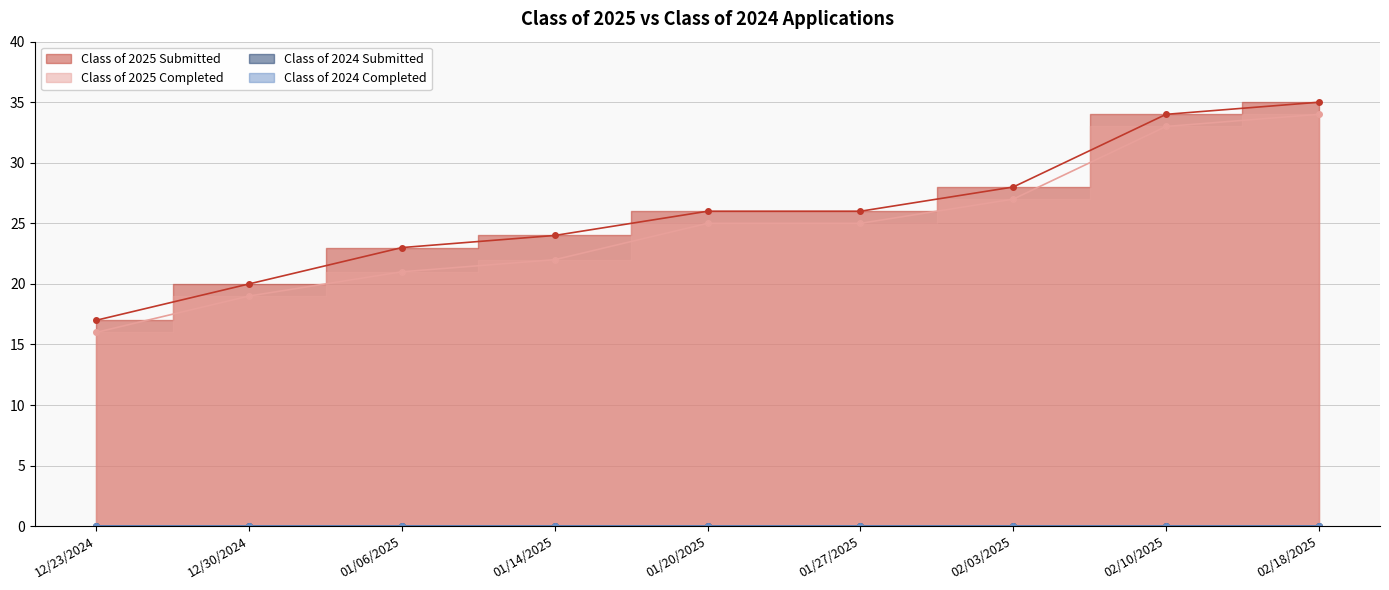

Which has a higher value, 01/14/2025 or 01/27/2025?

01/27/2025